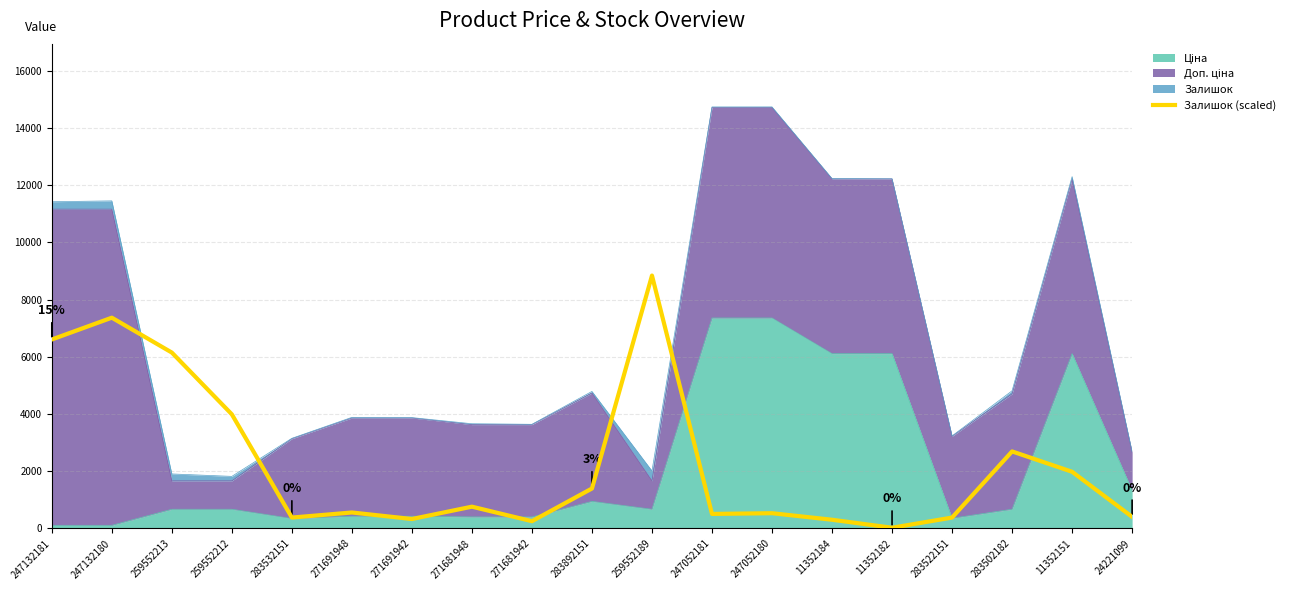

Reading right to left, what are all the values shown in this chart?

406.7	1982.5	2694.1	381.2	25.4	305.0	533.7	508.3	8844.8	1397.9	254.2	762.5	330.4	559.2	381.2	3990.3	6150.7	7370.7	6608.2